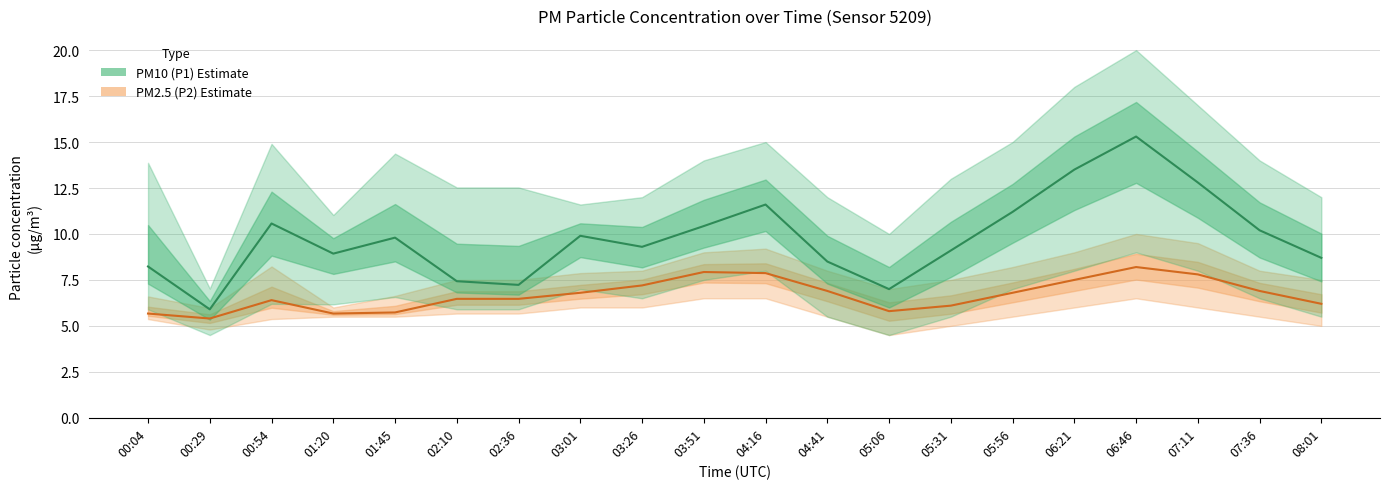

What is the value of the PM10 (P1) point at the 11th from the left?

11.6